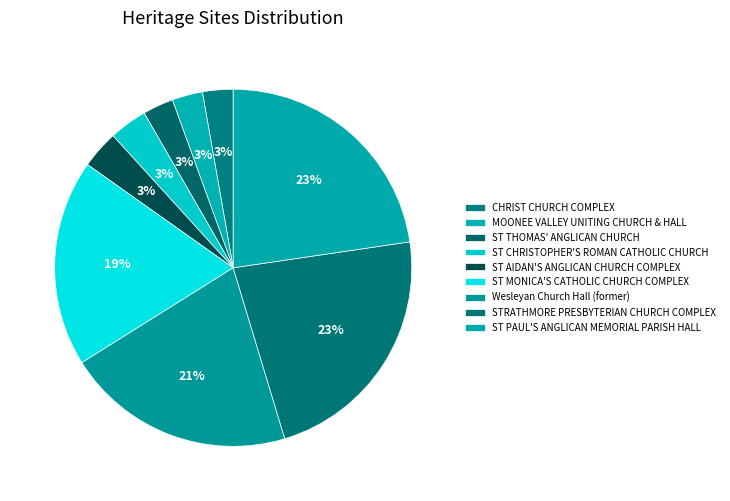

To the nearest percent, what is the average slice percentage?

11%